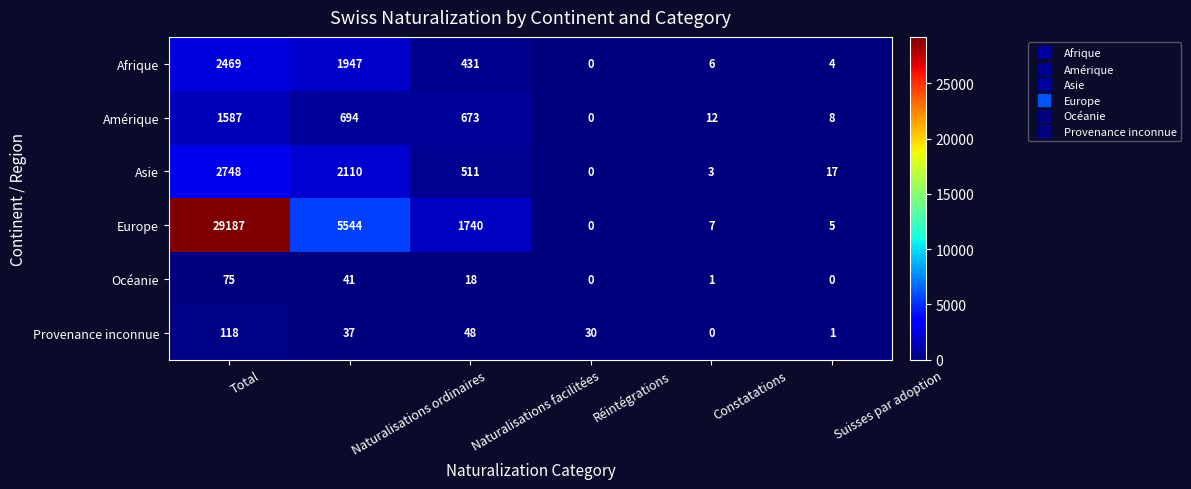

Rank the series at Naturalisations ordinaires from highest to lowest value.

Europe, Asie, Afrique, Amérique, Océanie, Provenance inconnue